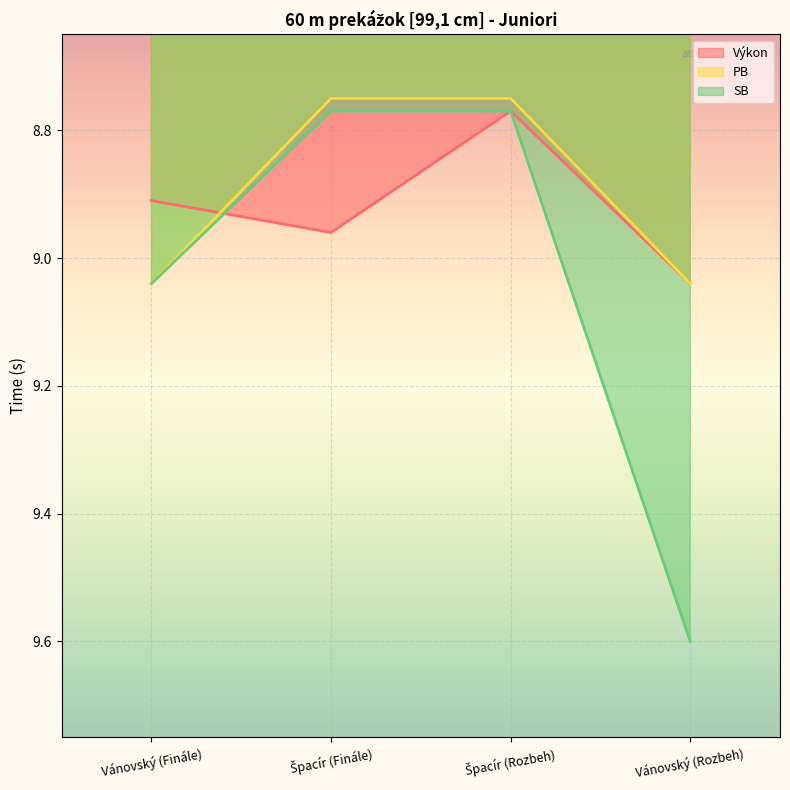

Reading right to left, what are all the values shown in this chart?

Výkon: Vánovský (Rozbeh)=9.0	Špacír (Rozbeh)=8.8	Špacír (Finále)=9.0	Vánovský (Finále)=8.9
PB: Vánovský (Rozbeh)=9.0	Špacír (Rozbeh)=8.8	Špacír (Finále)=8.8	Vánovský (Finále)=9.0
SB: Vánovský (Rozbeh)=9.6	Špacír (Rozbeh)=8.8	Špacír (Finále)=8.8	Vánovský (Finále)=9.0